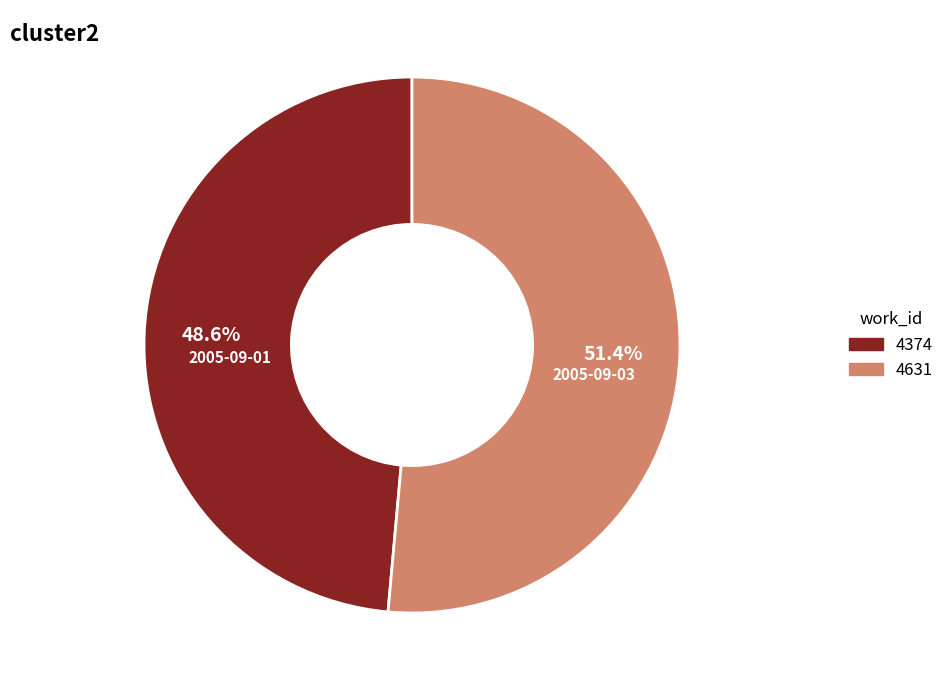

What percentage is NOT represented by 2005-09-01?

51.4%